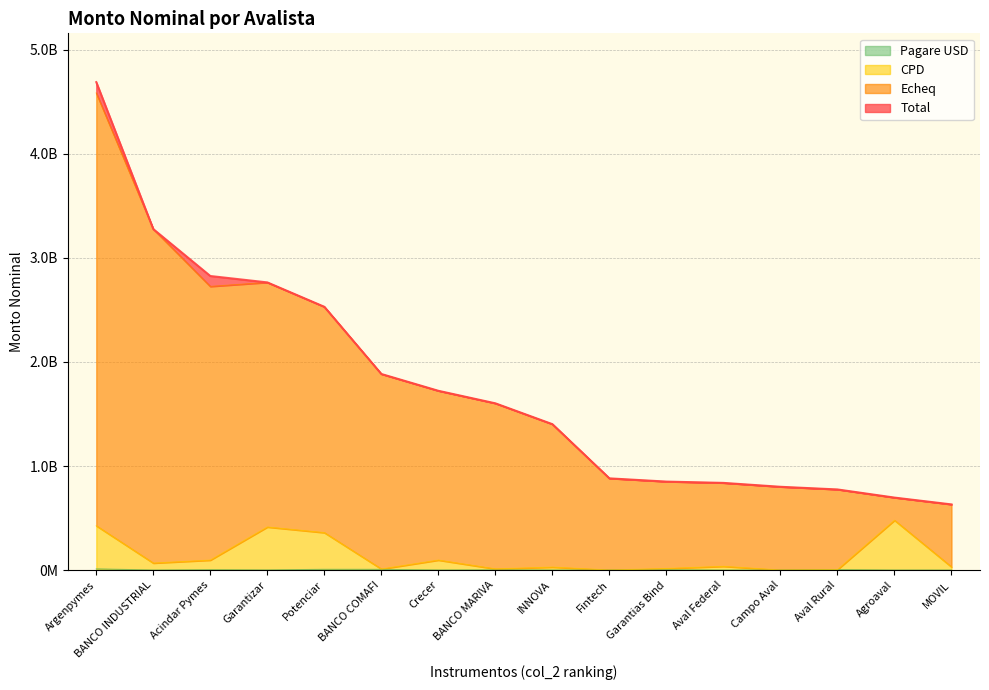

True or false: CPD has more than 0 interior local peaks.

True